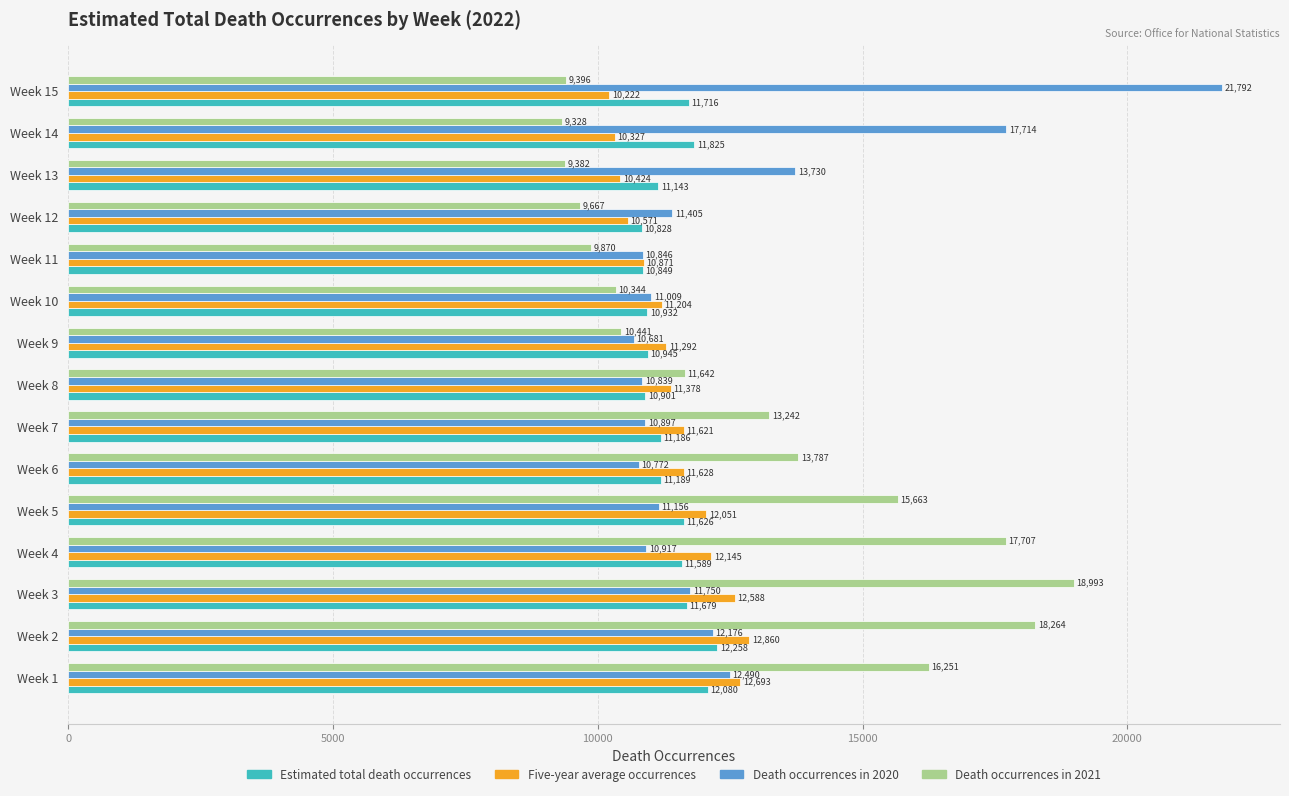

Which series has the largest total across all categories?

Death occurrences in 2021